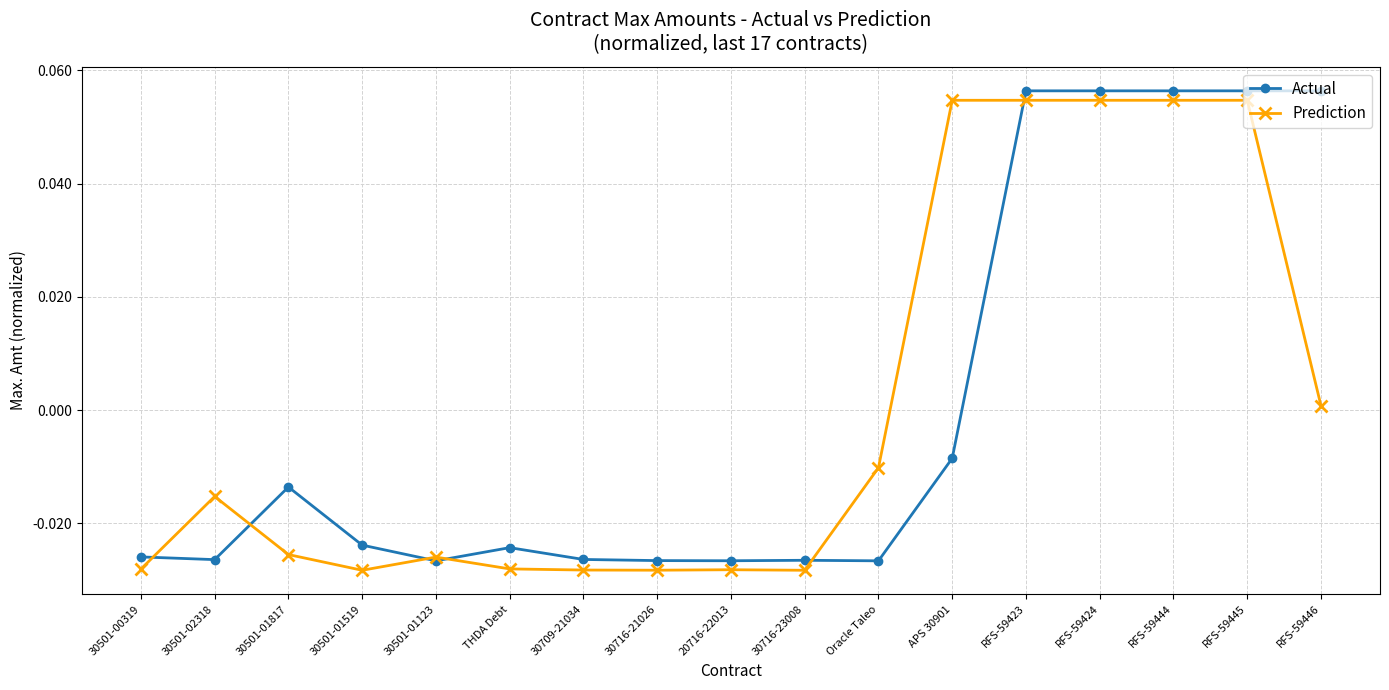

What are all the series names shown in the legend?

Actual, Prediction